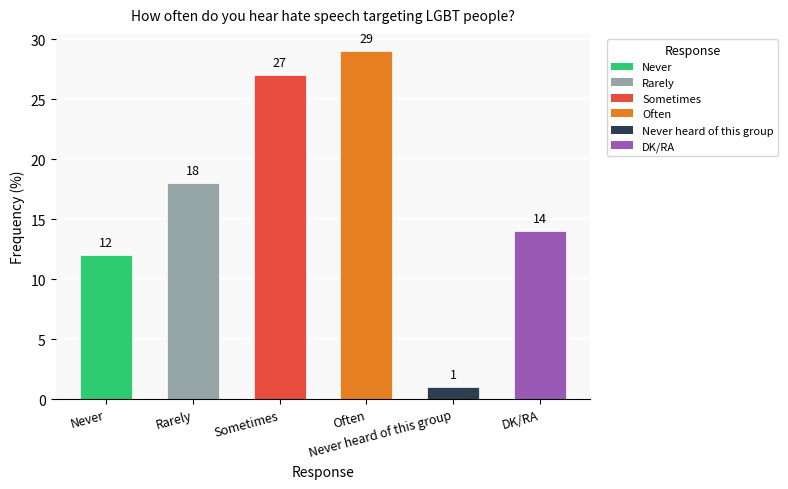

What is the label of the 4th bar from the right?

Sometimes